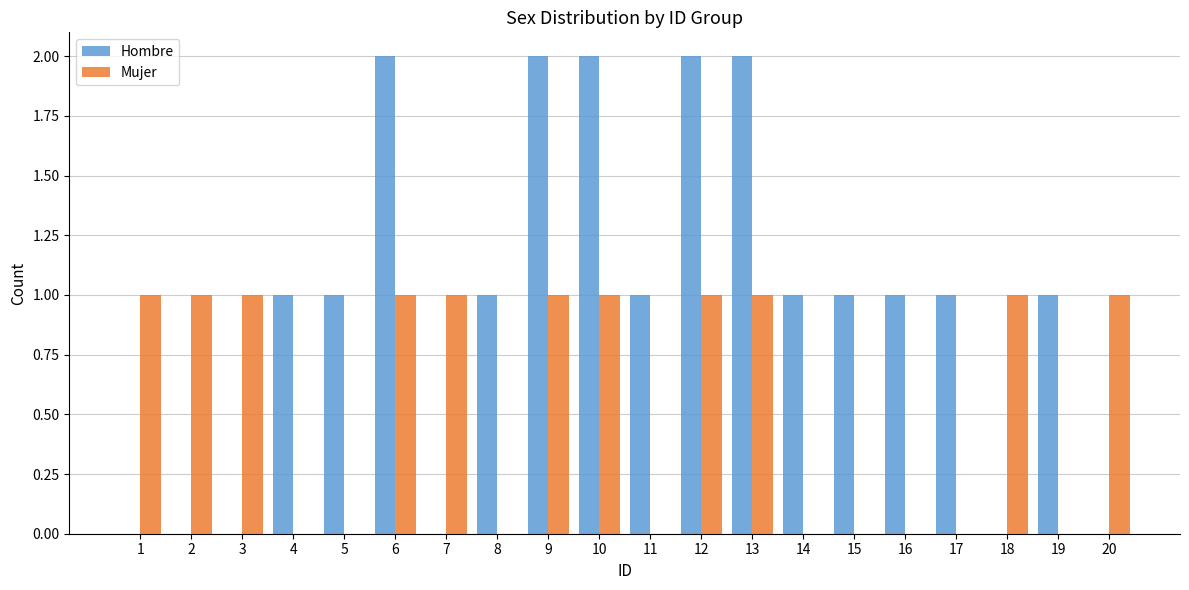

What is the sum of all Mujer values?

11